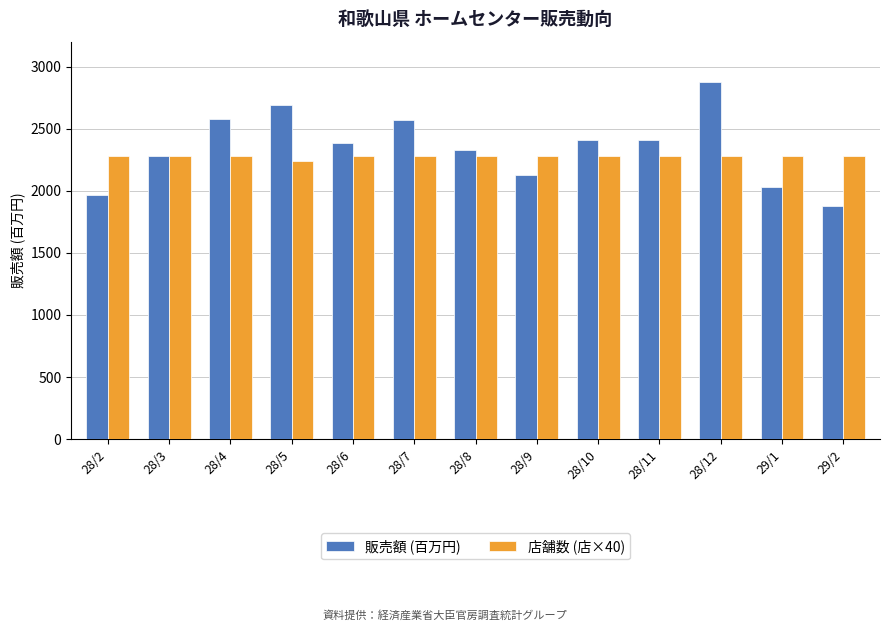

Is it true that 販売額 (百万円) equals 1107 at 28/8?

False